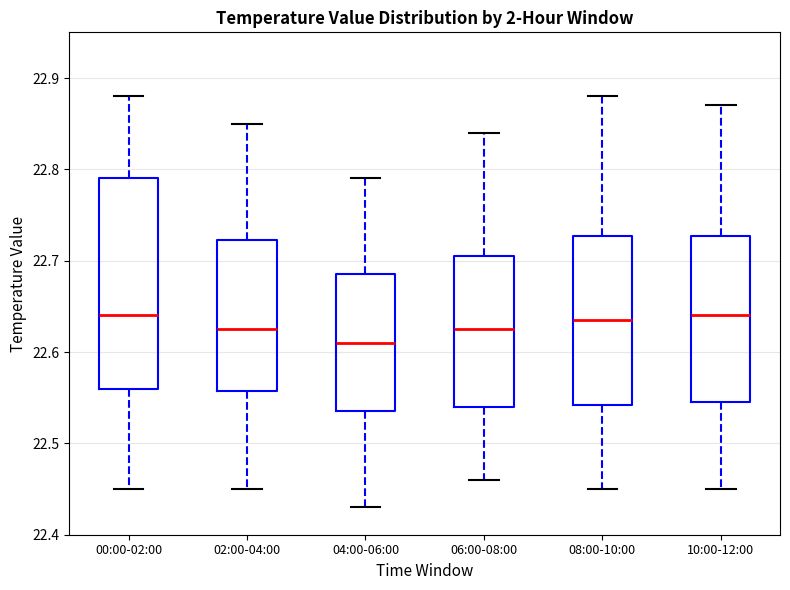

Comparing the boxes themselves (not the whiskers), which one is the tallest?

00:00-02:00